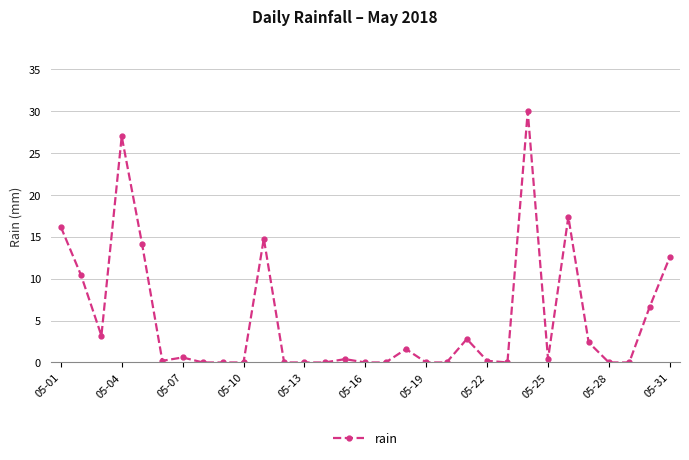

What is the sum of all values?

161.0